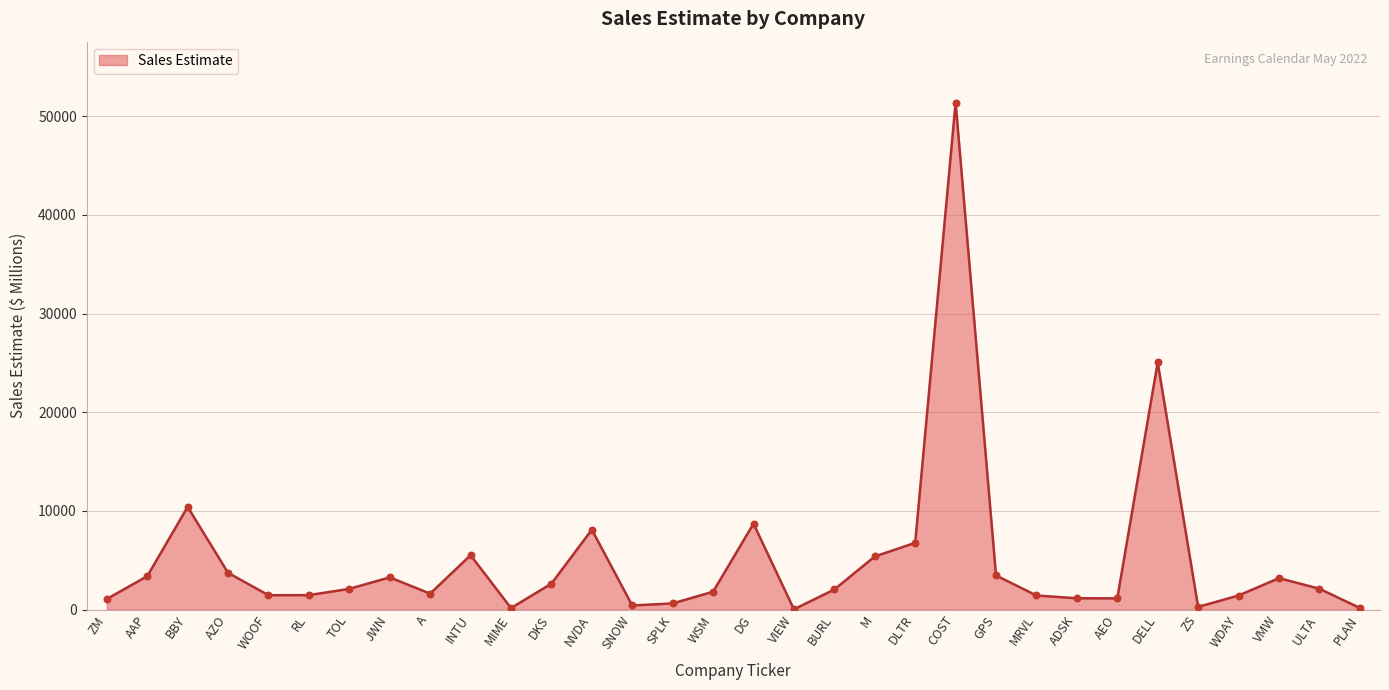

What is the change in value from BURL to VMW?

+1151.4